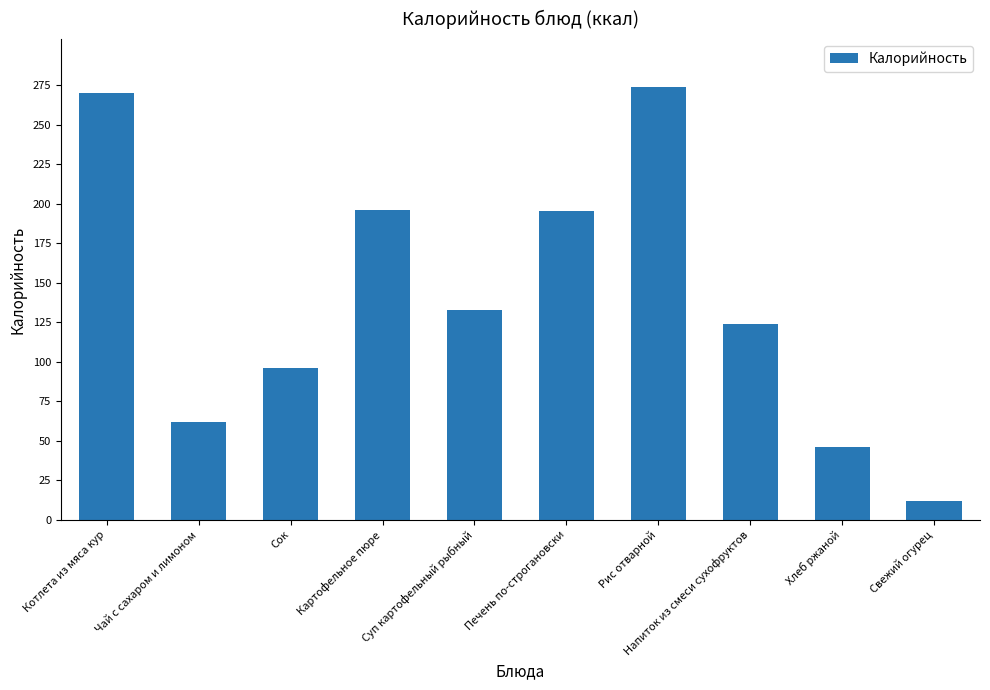

What is the label of the 7th bar from the right?

Картофельное пюре